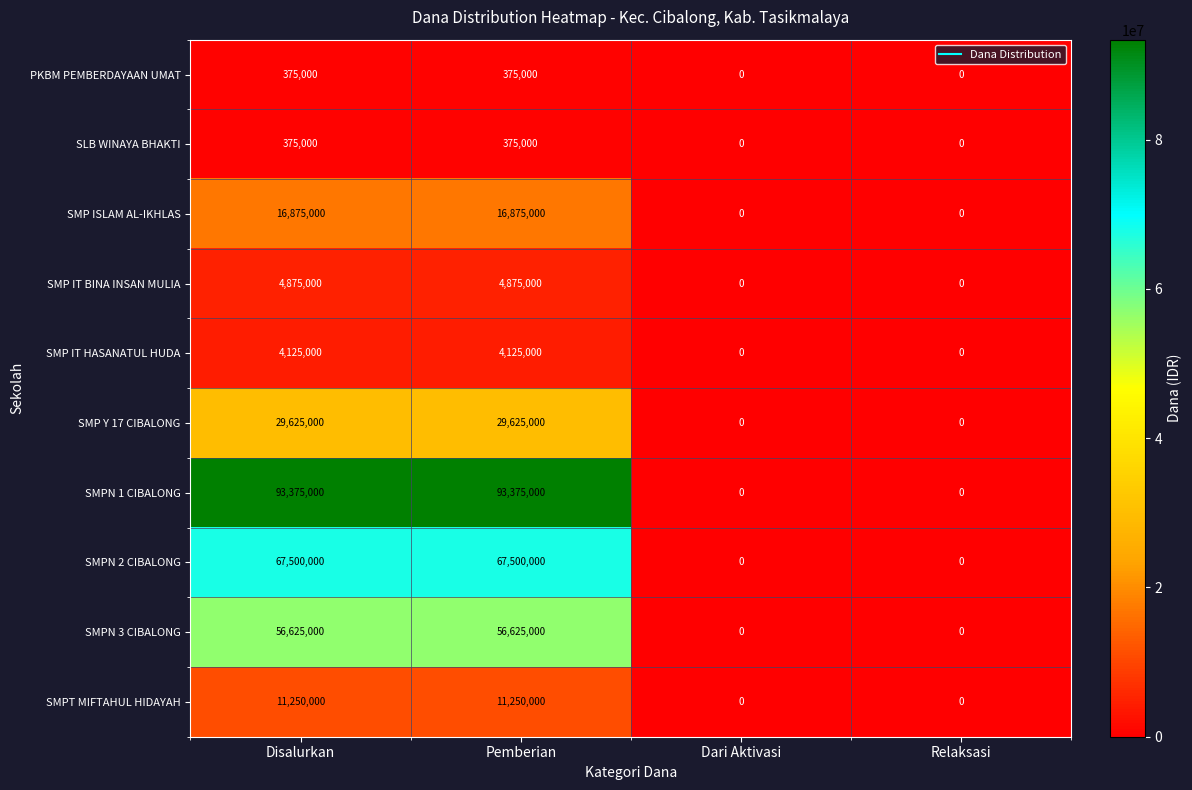

Which series has the largest total across all categories?

SMPN 1 CIBALONG